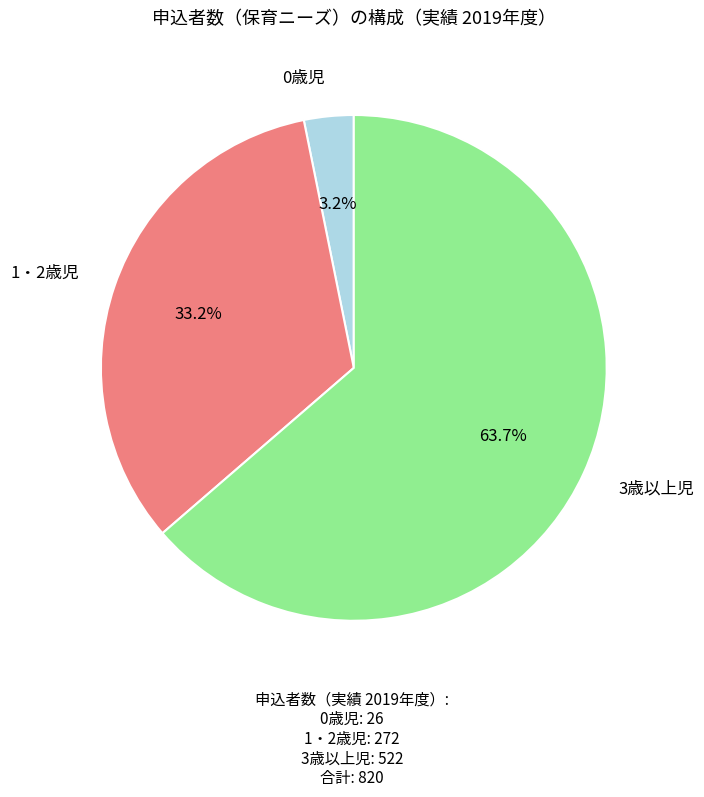

Which slice is the largest?

3歳以上児